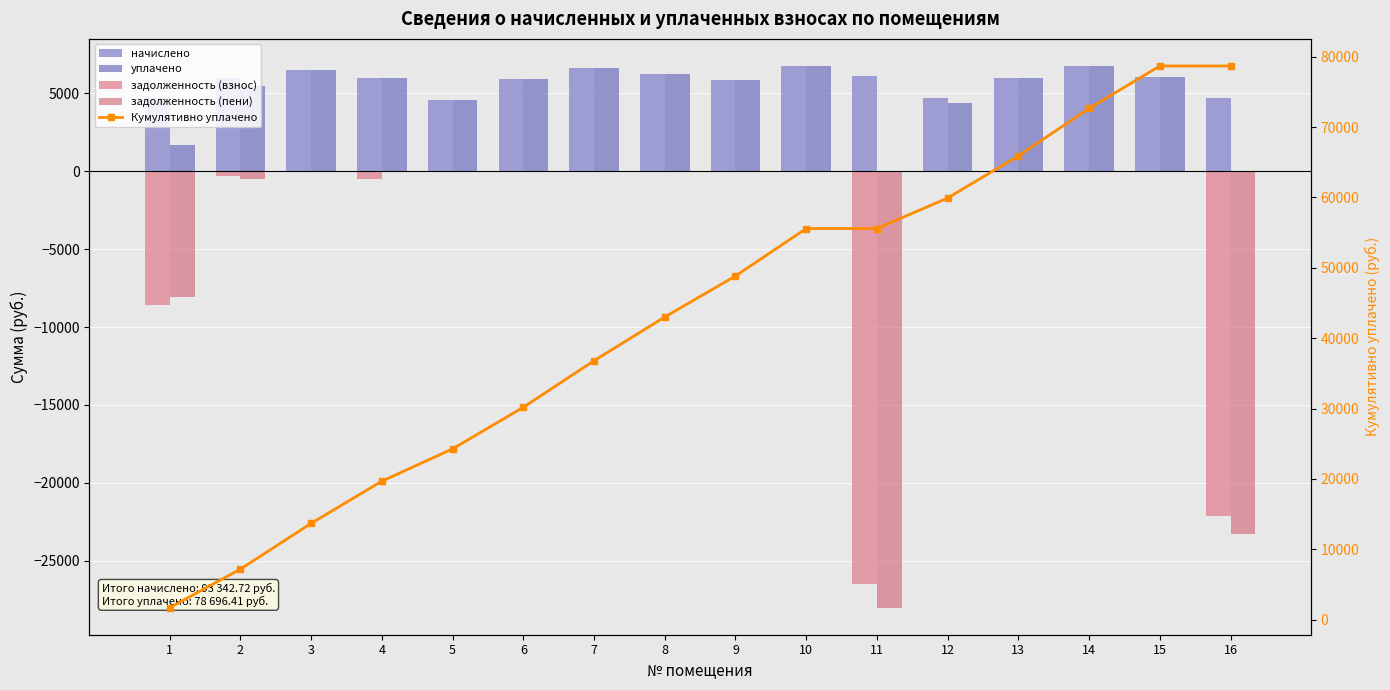

What is the sum of the задолженность (взнос) values at 9 and 16?

-22124.1